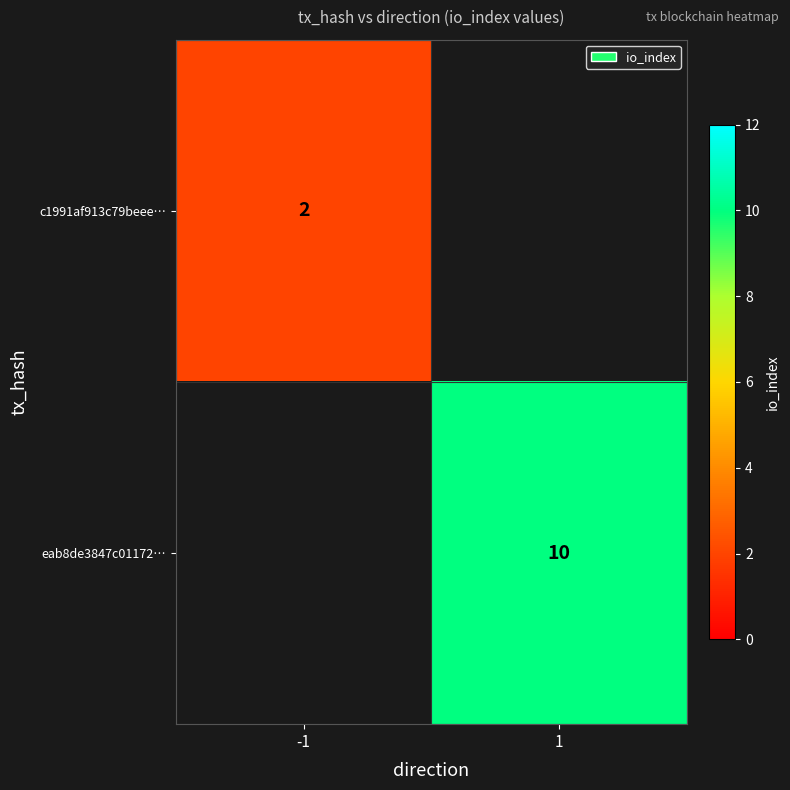

How many series are shown in this chart?

2